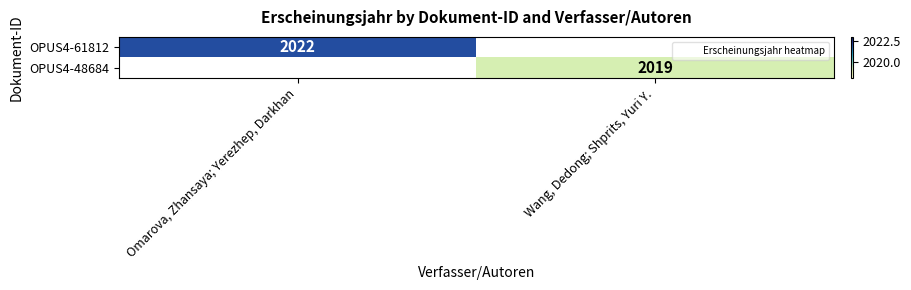

Which category has the highest value in the OPUS4-48684 series?

Omarova, Zhansaya; Yerezhep, Darkhan